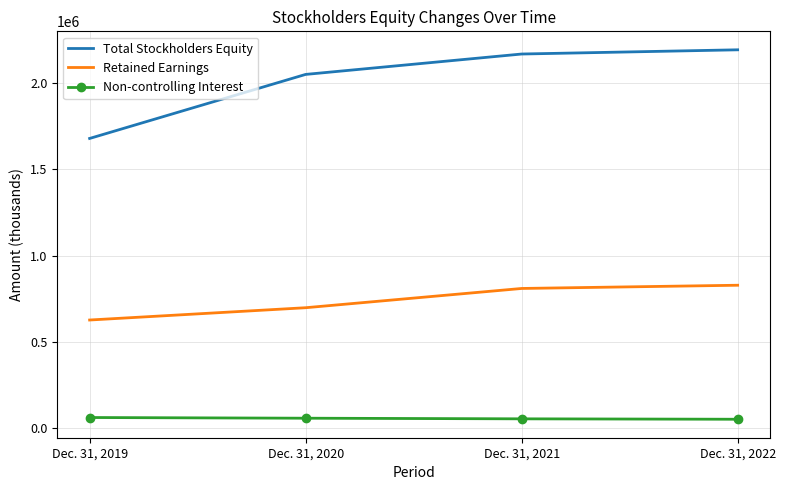

Which series has the largest range (max minus min)?

Total Stockholders Equity